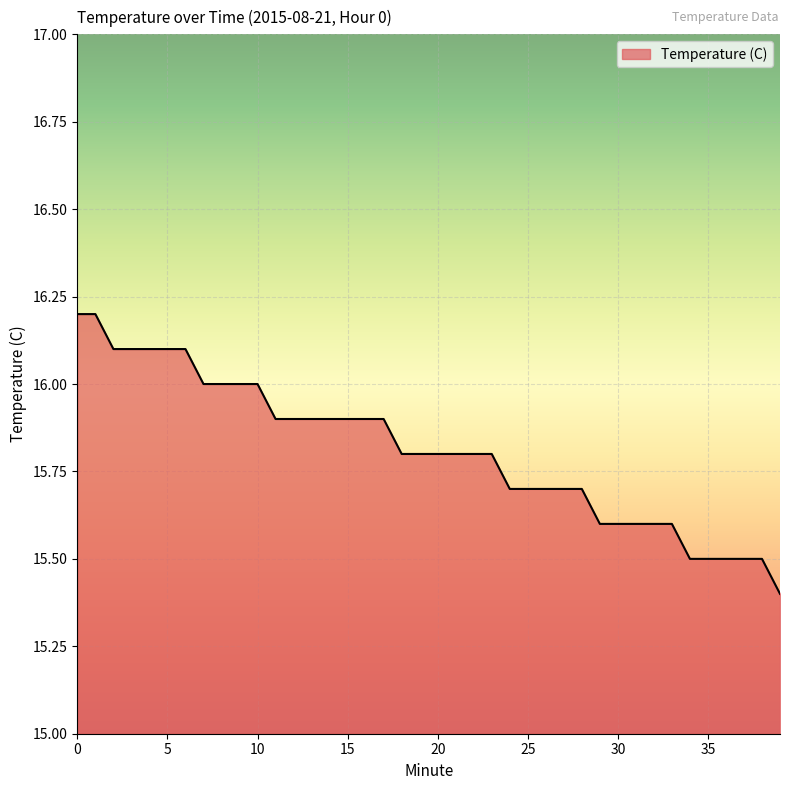

What is the minimum value shown in the chart?

15.4